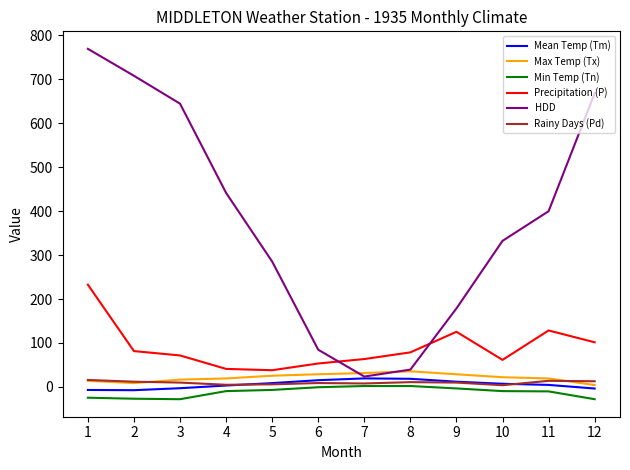

Is the value of Rainy Days (Pd) at 12 greater than the value of Mean Temp (Tm) at 3?

Yes